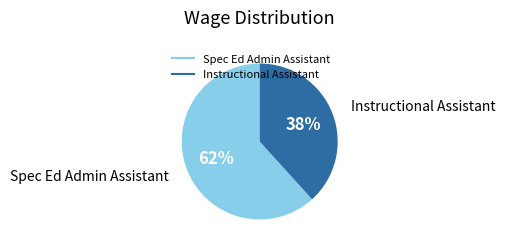

To the nearest percent, what is the combined percentage of Instructional Assistant and Spec Ed Admin Assistant?

100%